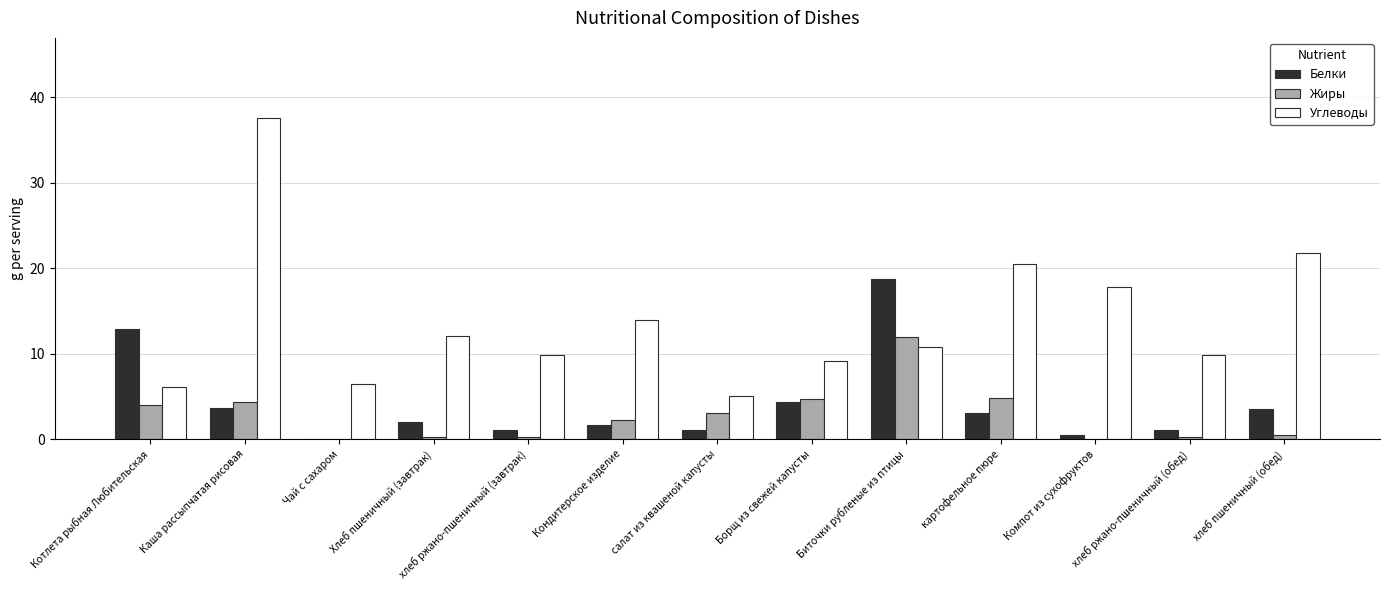

True or false: Углеводы has a value of 2.7 at салат из квашеной капусты.

False